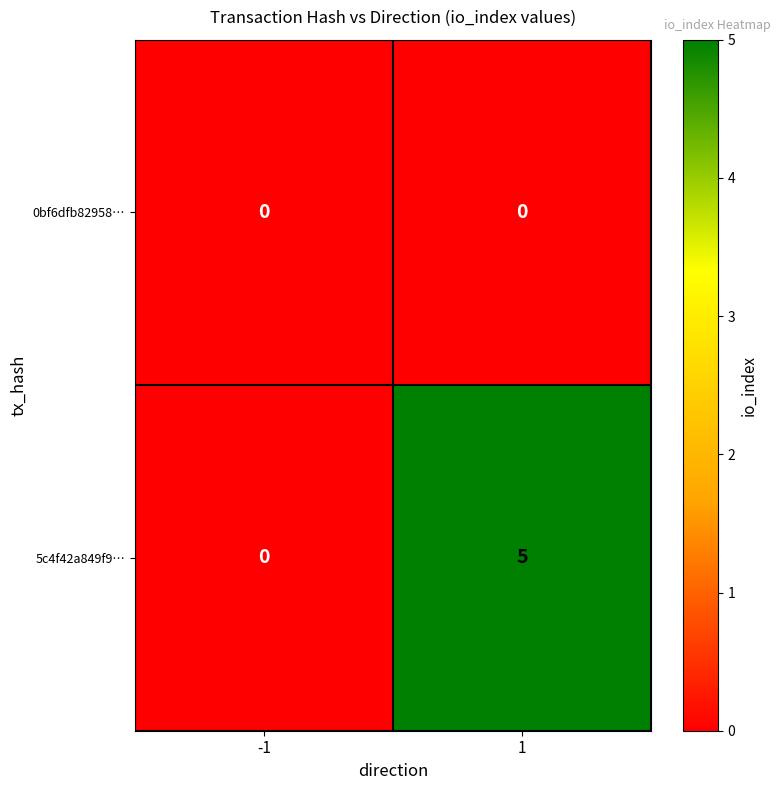

True or false: 5c4f42a849f9… has a value of -2 at -1.

False